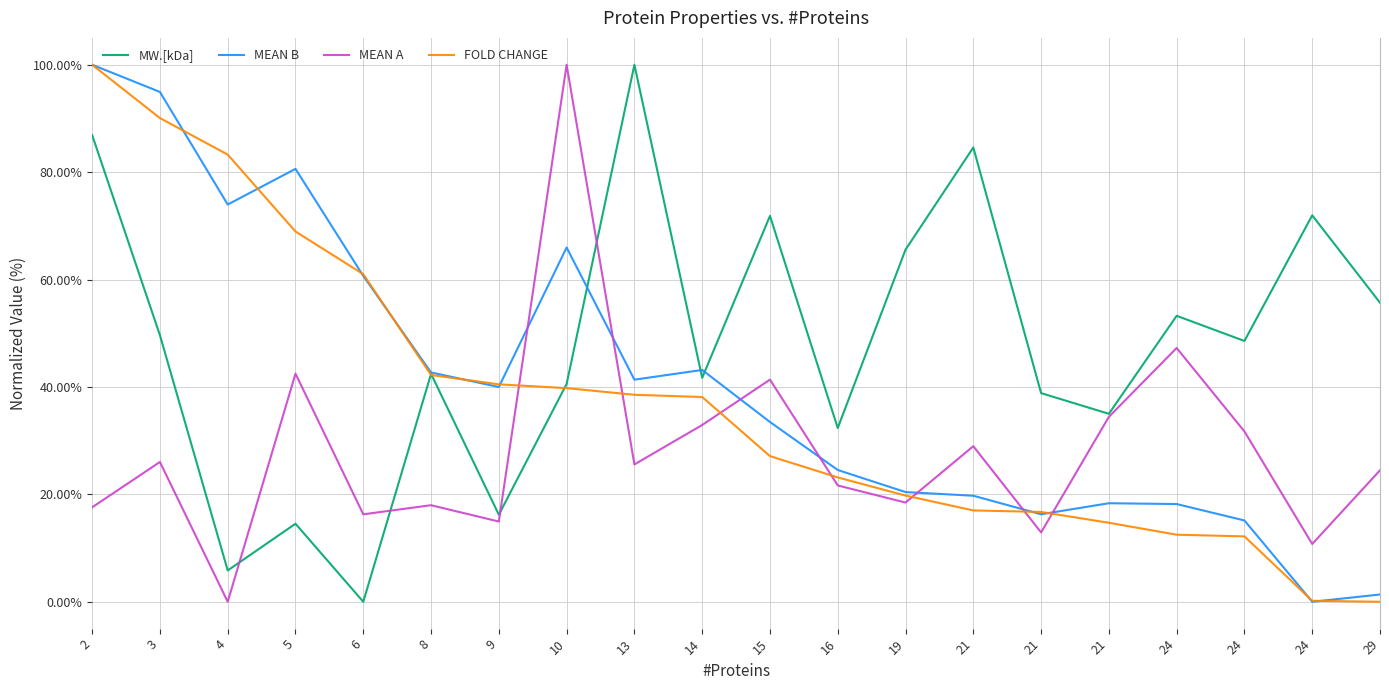

What is the difference between the second highest and second lowest values in the FOLD CHANGE series?

89.9